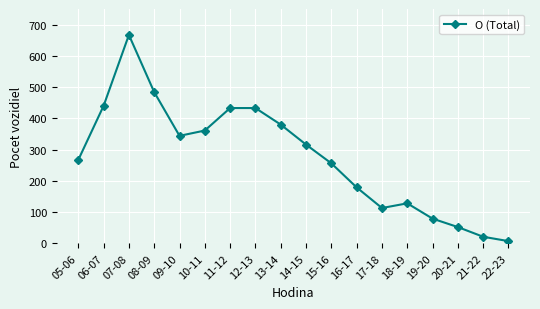

Which has a higher value, 15-16 or 16-17?

15-16